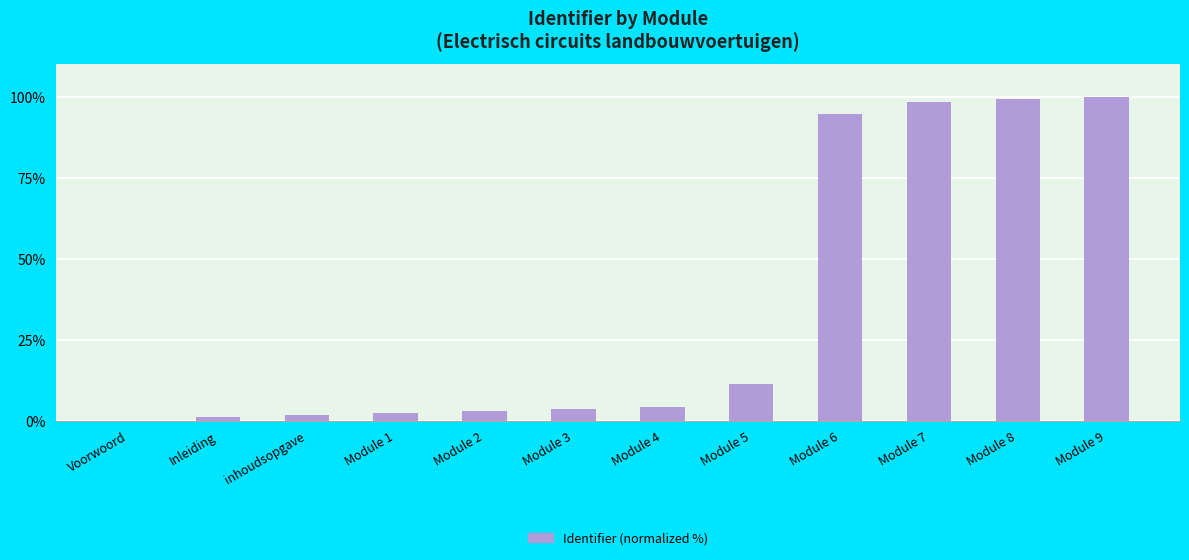

What is the sum of the values at Module 2 and Module 3?

6.8